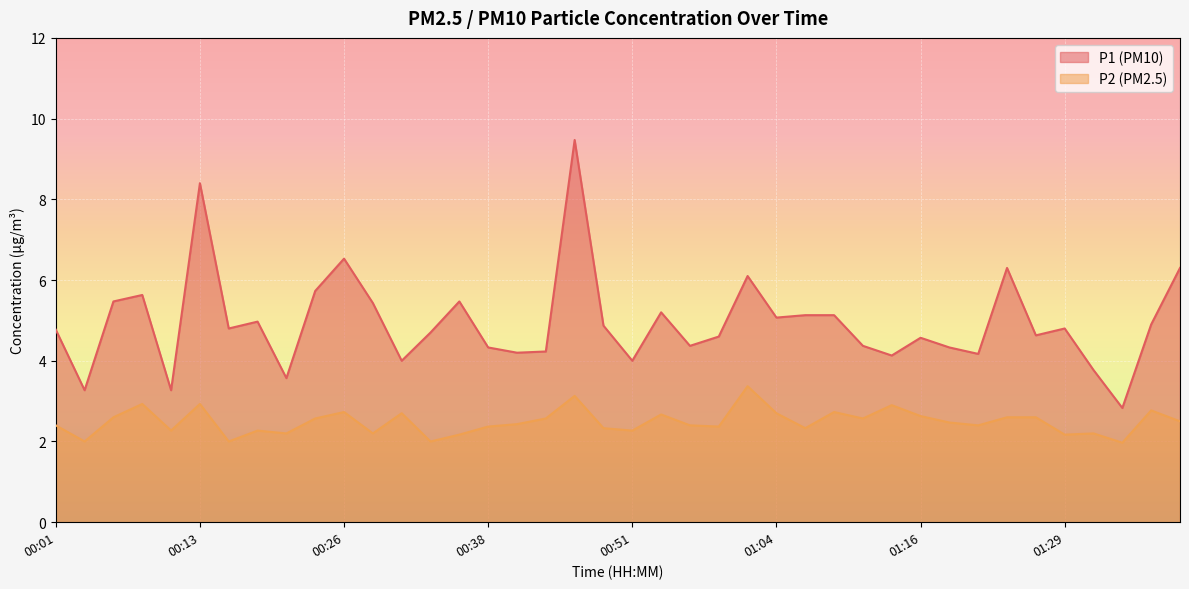

What is the sum of all P1 values?

197.8